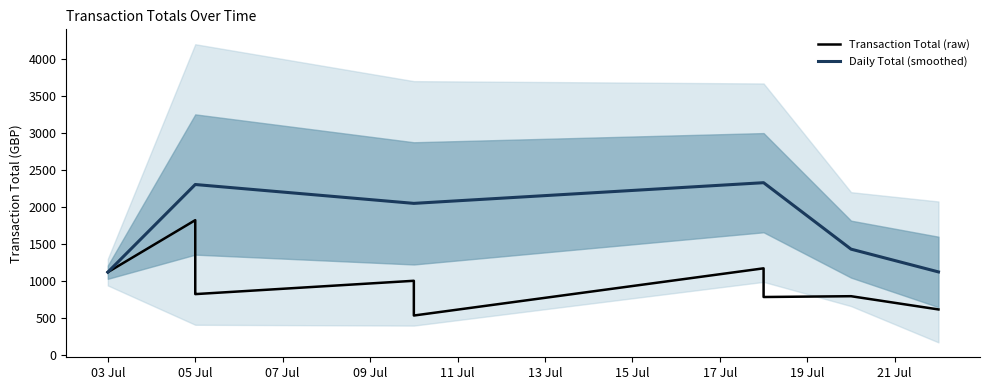

What is the lowest value of the Daily Total (smoothed) series?

1121.1